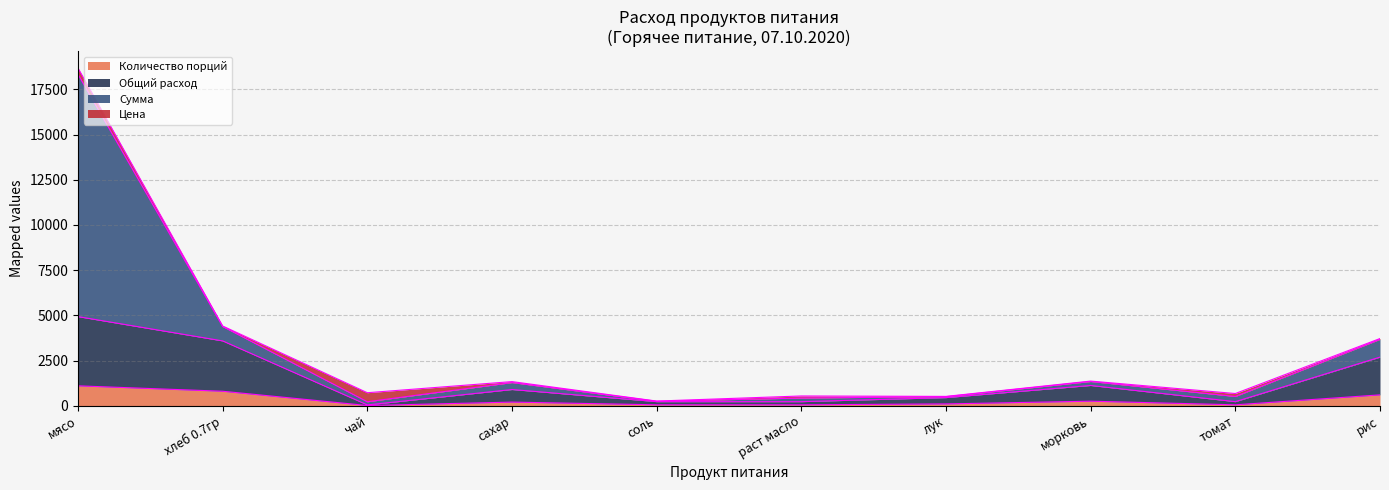

At which category is the sum across all series the highest?

мясо